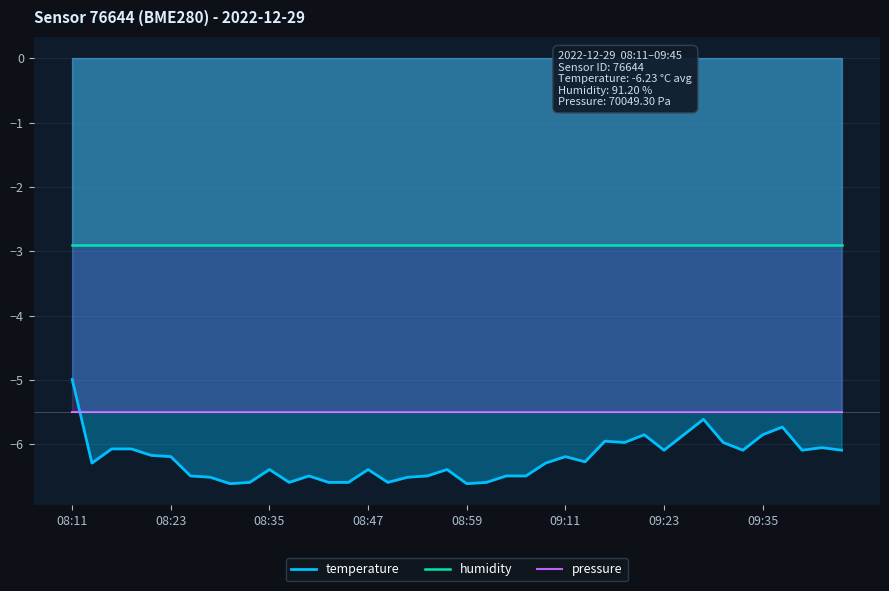

List the series in order of their peak value, lowest first.

pressure, temperature, humidity